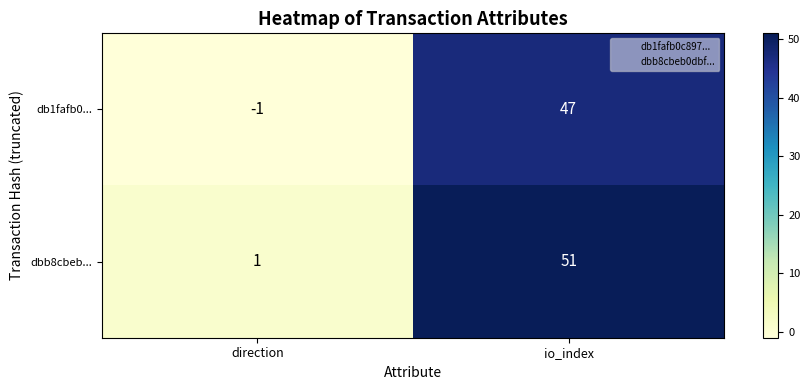

Where is db1fafb0... nearest to the value 23?

direction